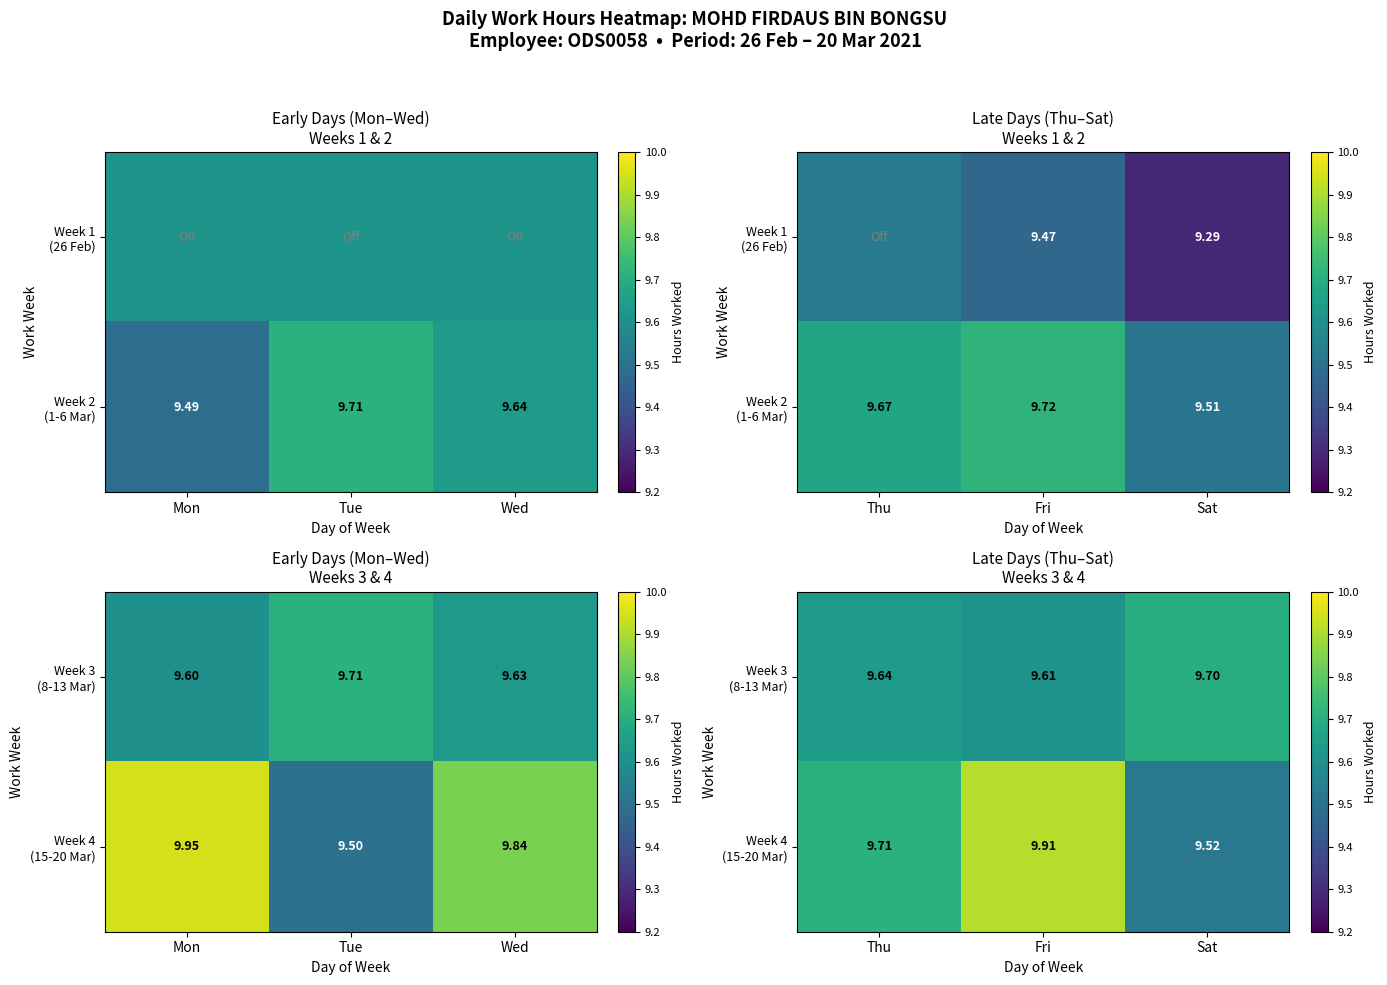

True or false: Week 3 (8-13 Mar) has a value of 3.8 at Fri.

False